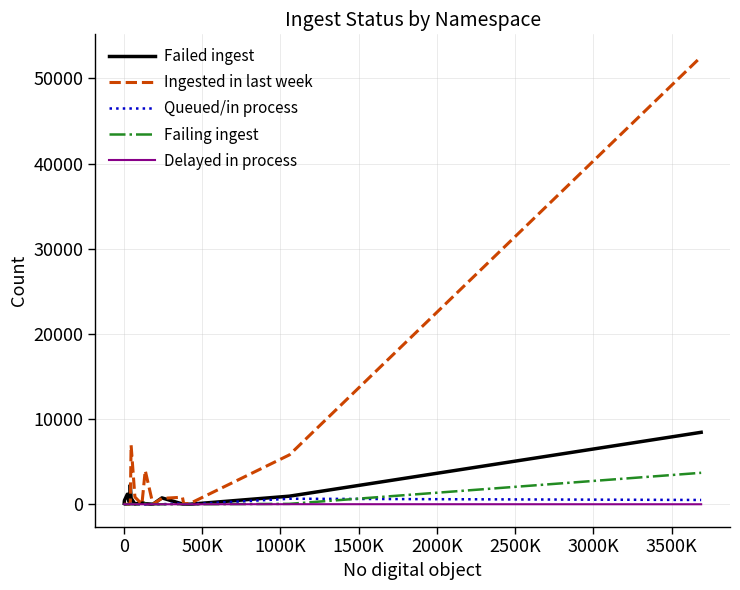

Which series has the largest total across all categories?

Ingested in last week